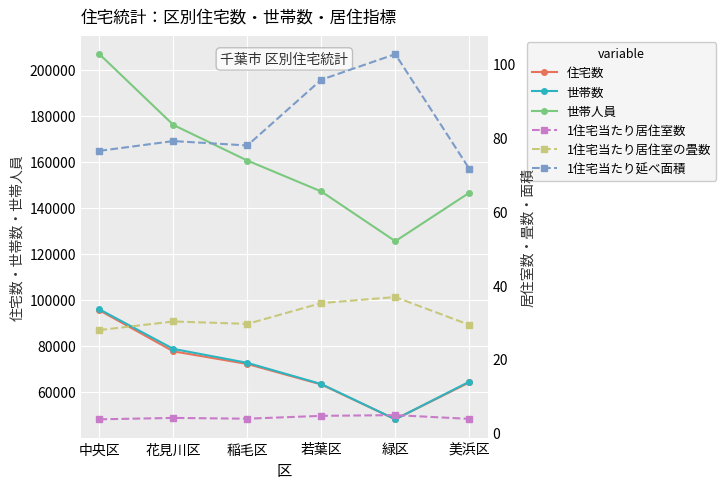

How many data points in 世帯人員 are above 160580?

2